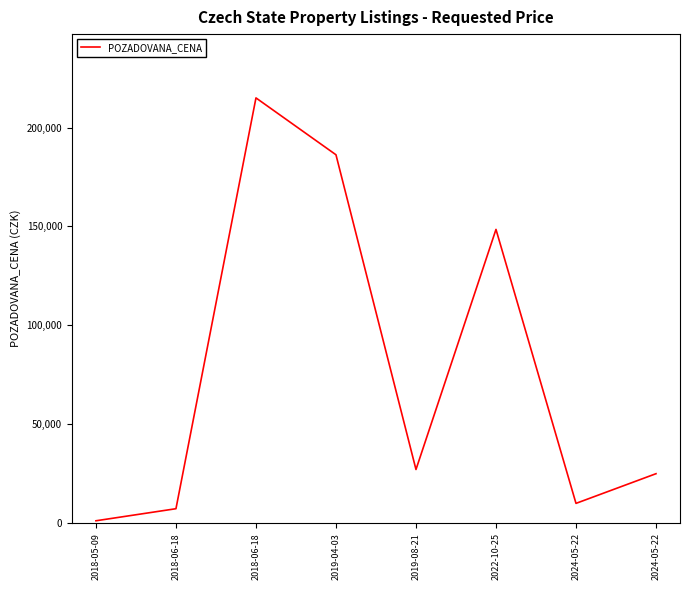

What is the greatest value displayed?

214970